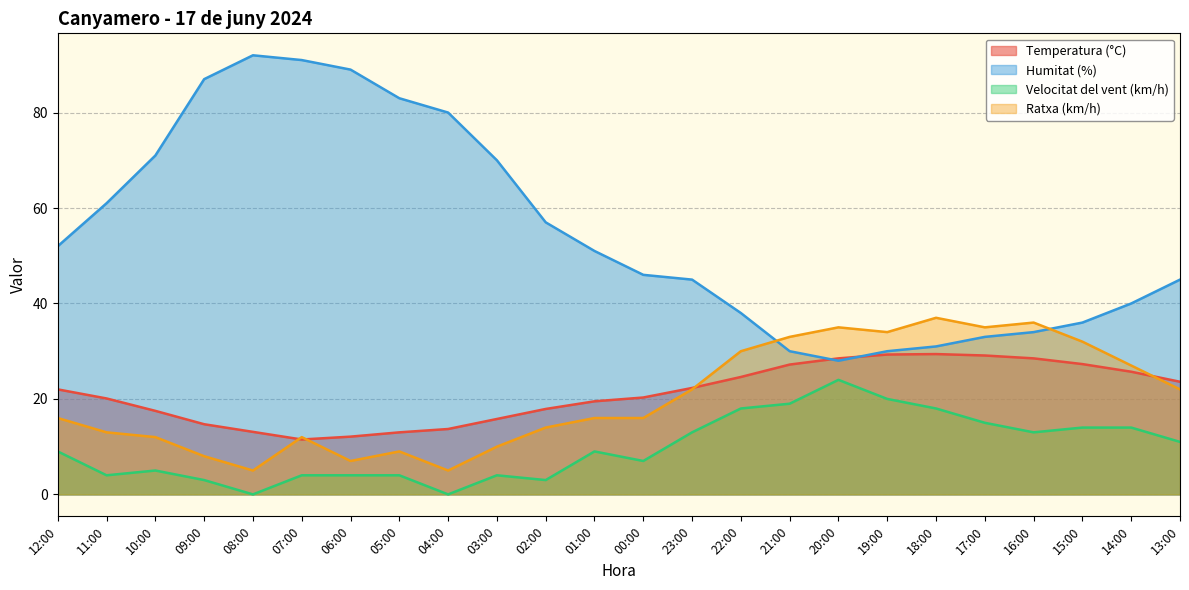

At which category does the chart reach its minimum across all series?

08:00